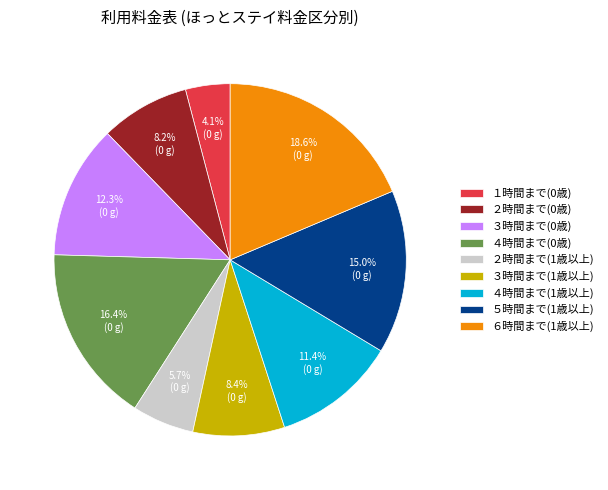

What is the largest slice in the pie chart?

６時間まで(1歳以上)